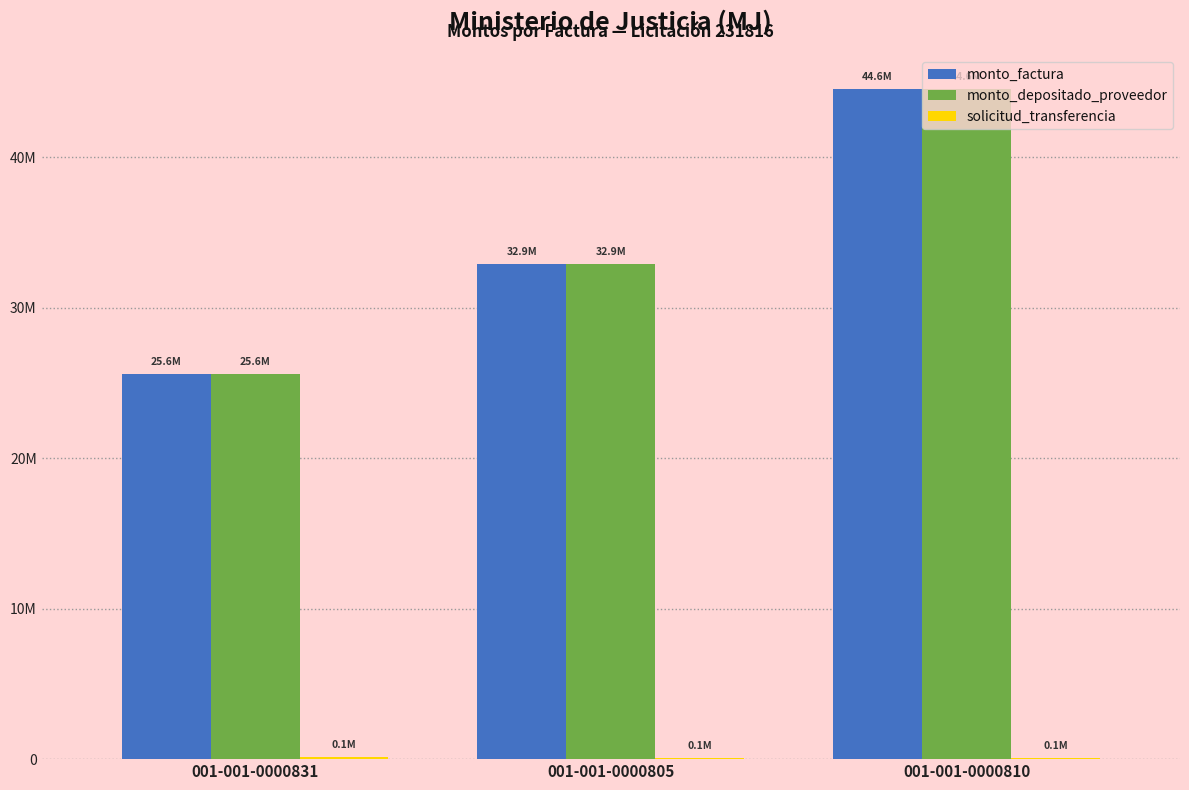

How many groups of bars are there?

3